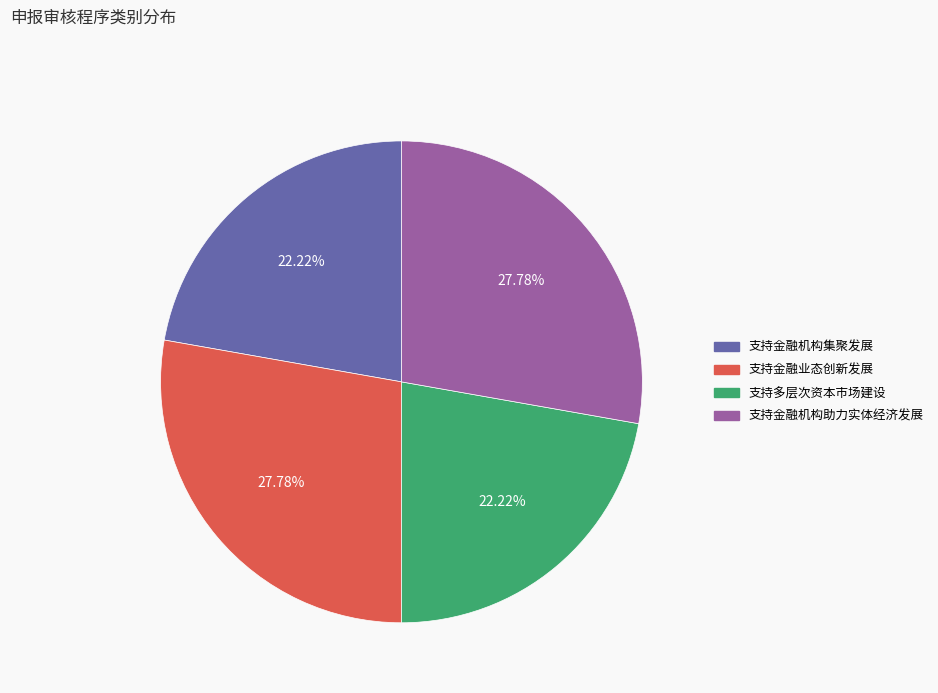

How many slices are in this pie chart?

4